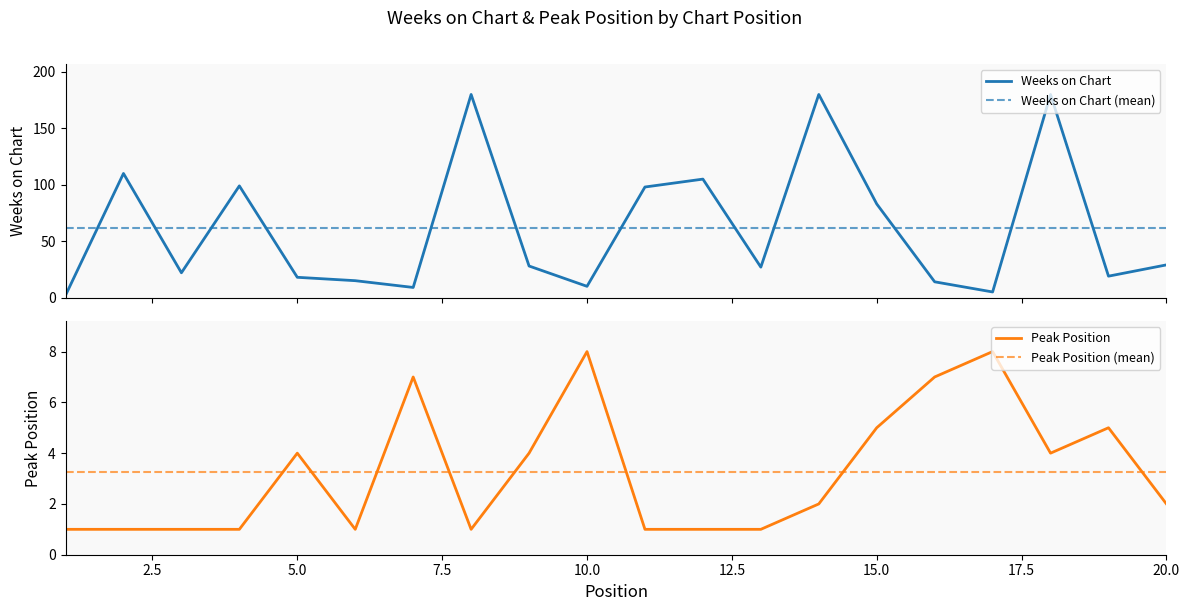

At which label is Peak Position closest to 4?

5